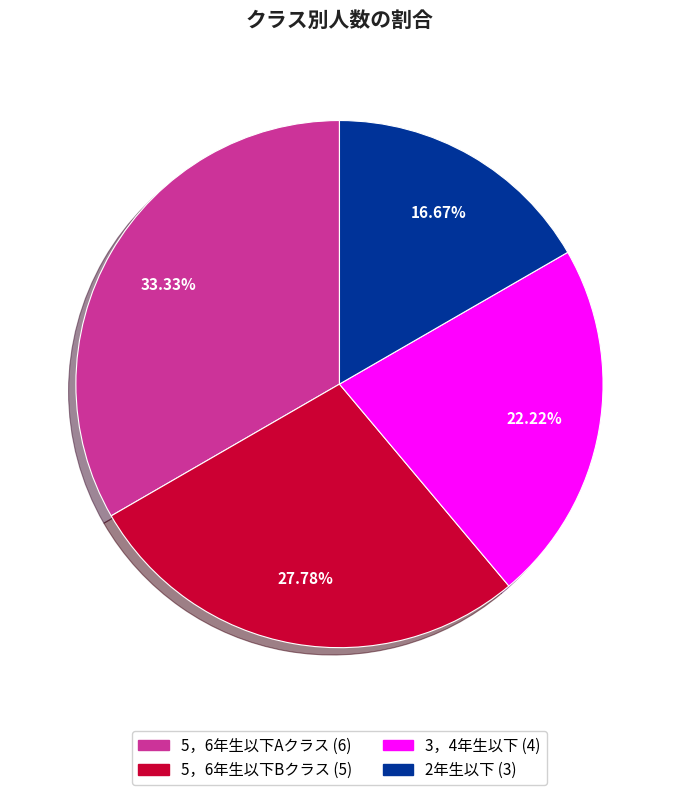

Which has a higher value, 2年生以下 or 3，4年生以下?

3，4年生以下